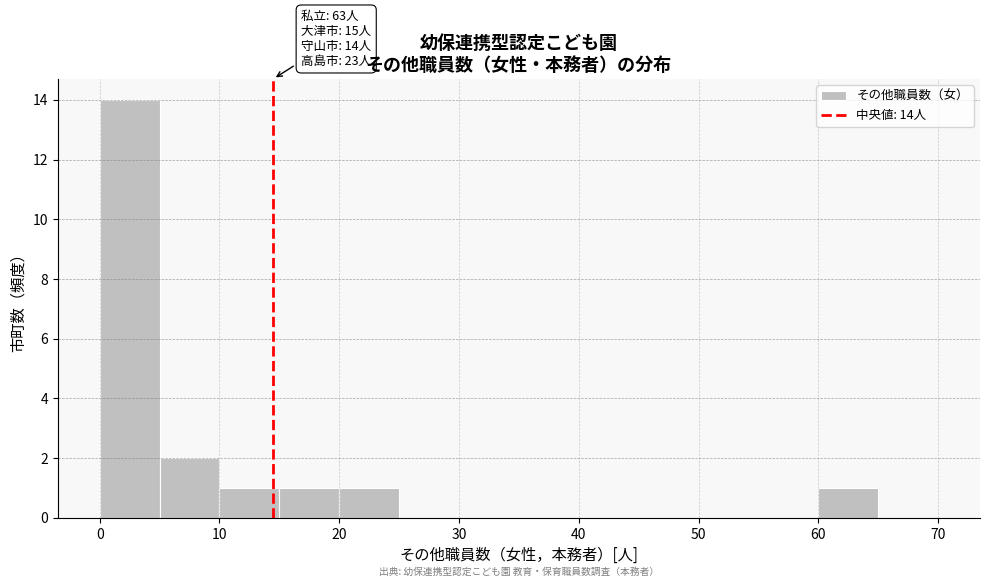

Which range on the x-axis has the tallest bar?

0 to 5